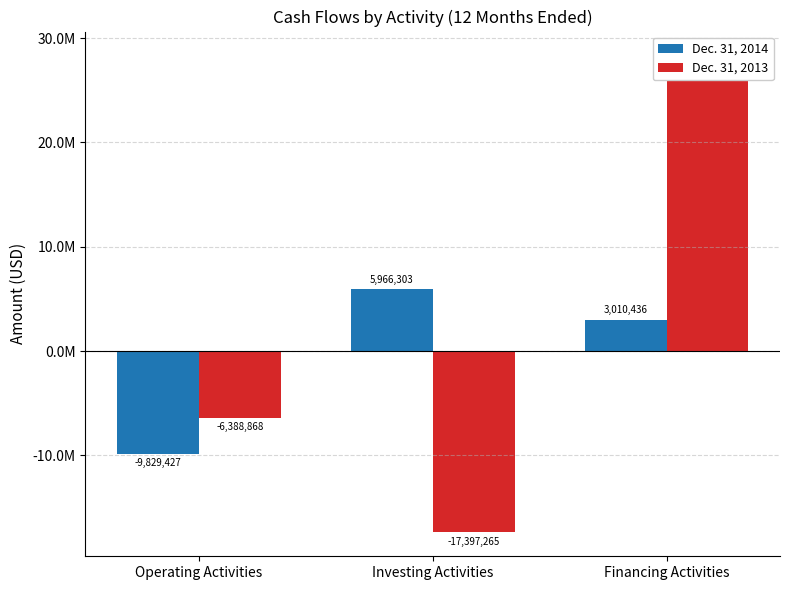

How many values in the Dec. 31, 2014 series exceed 3010436?

1